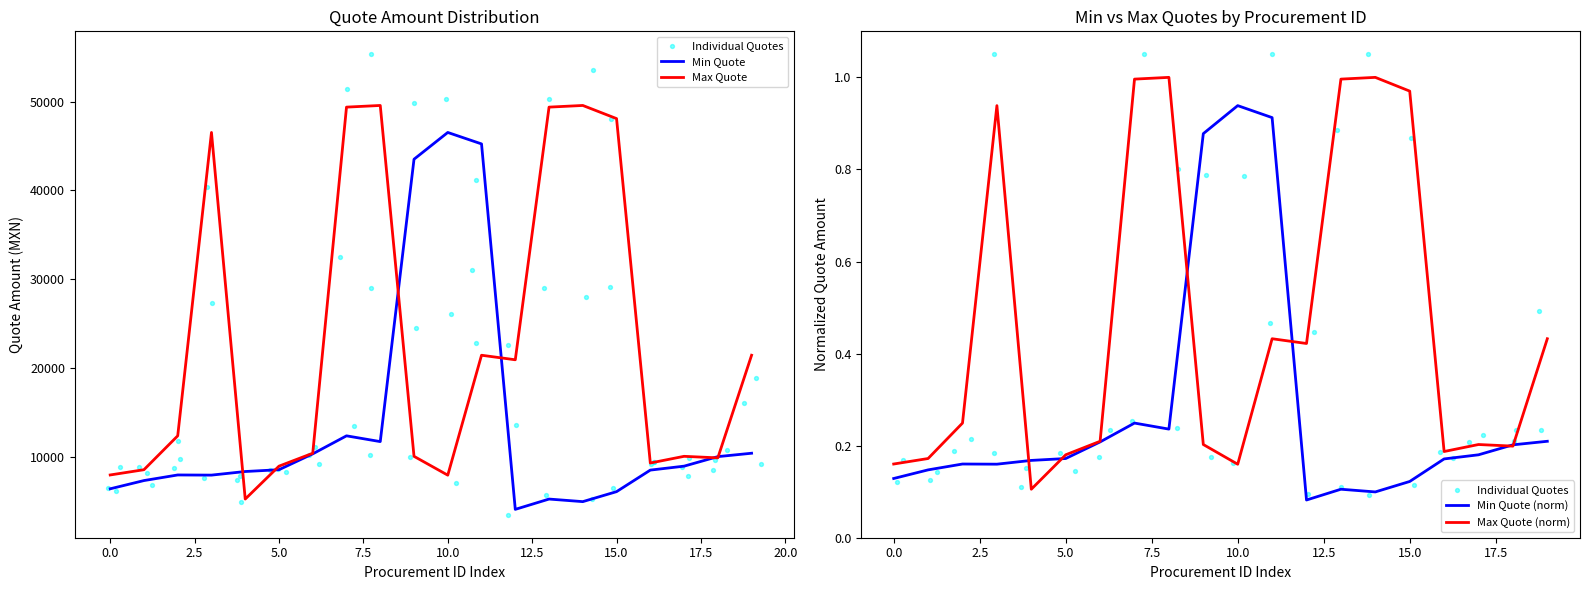

Which series has the largest total across all categories?

Max Quote